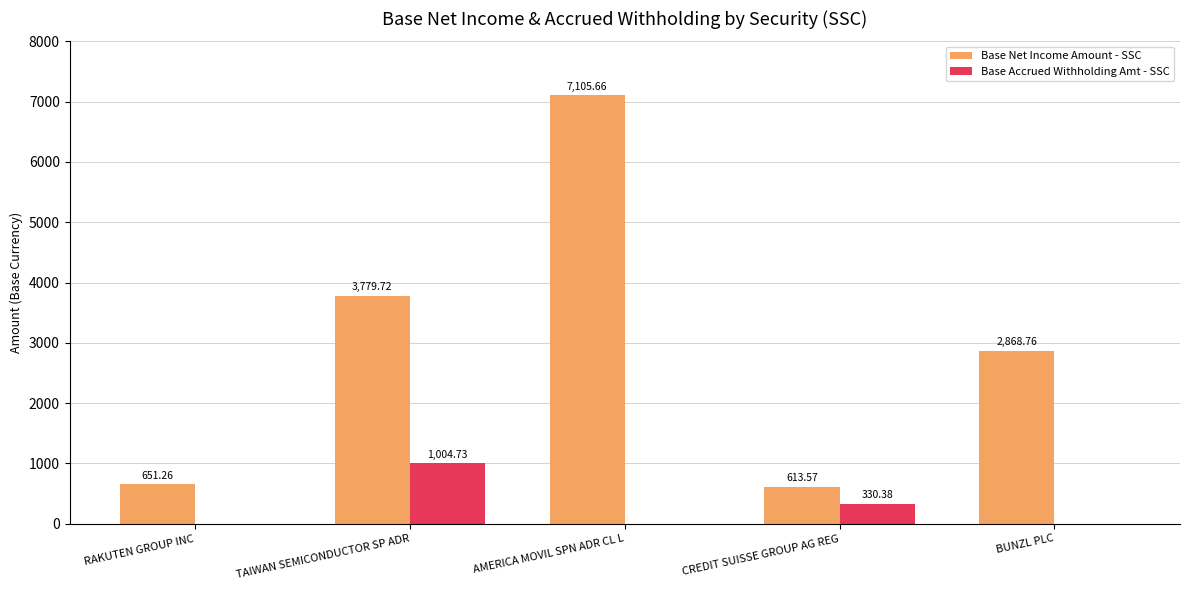

Which label corresponds to the largest value in the chart?

AMERICA MOVIL SPN ADR CL L